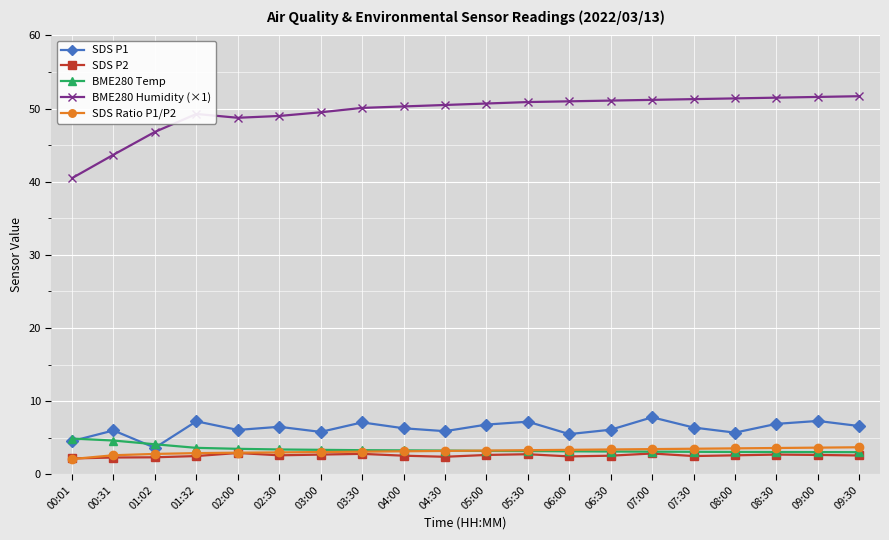

What is the approximate value of SDS P1 at 04:00?

6.3